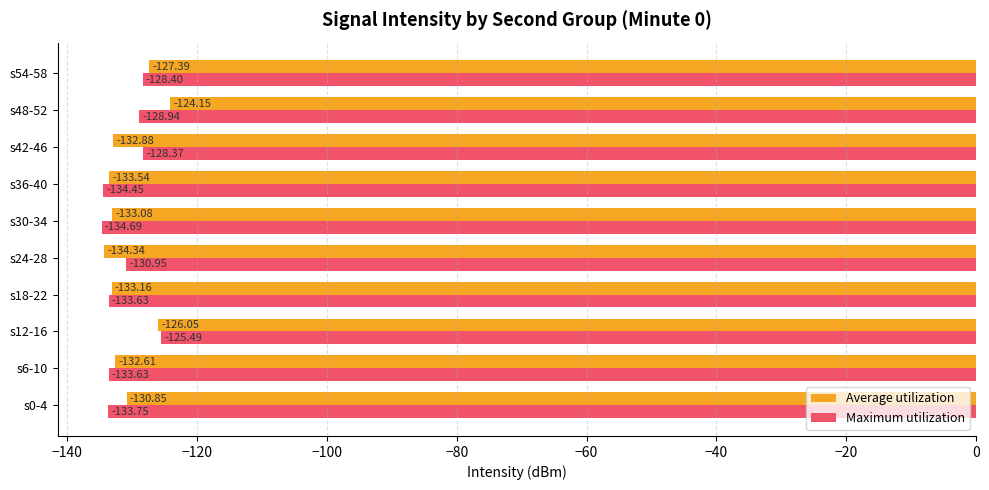

Which series has the largest range (max minus min)?

Average utilization